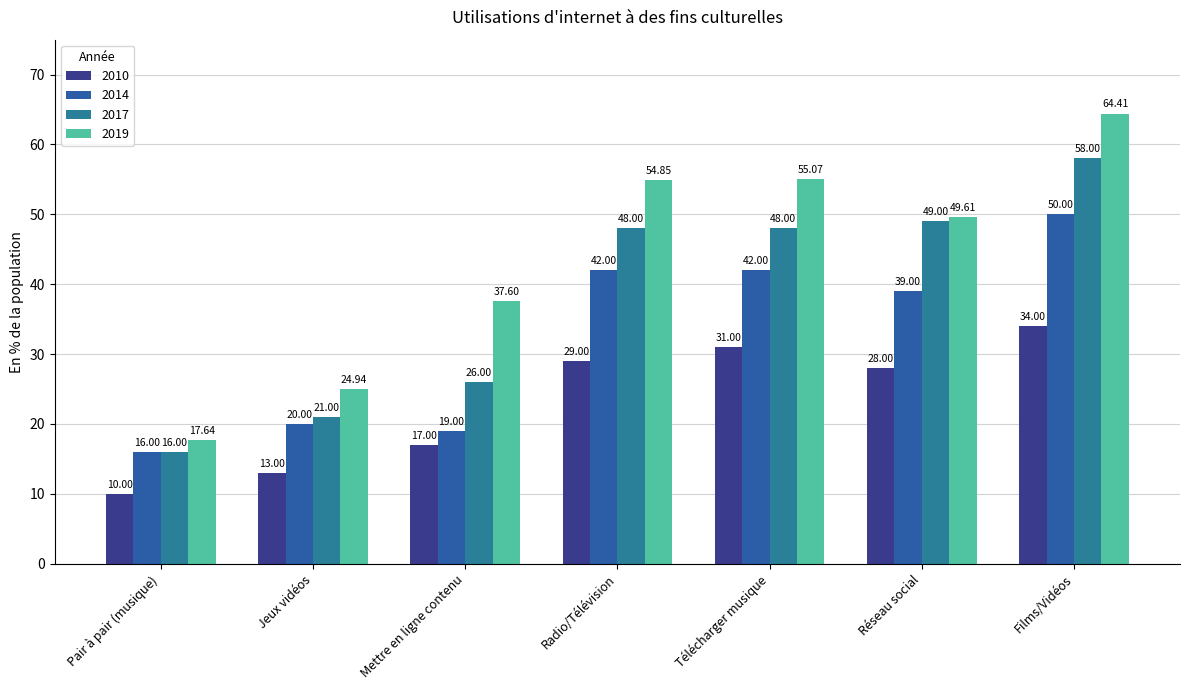

Reading left to right, transcribe all the data shown in this chart.

2010: 10.0	13.0	17.0	29.0	31.0	28.0	34.0
2014: 16.0	20.0	19.0	42.0	42.0	39.0	50.0
2017: 16.0	21.0	26.0	48.0	48.0	49.0	58.0
2019: 17.6	24.9	37.6	54.8	55.1	49.6	64.4